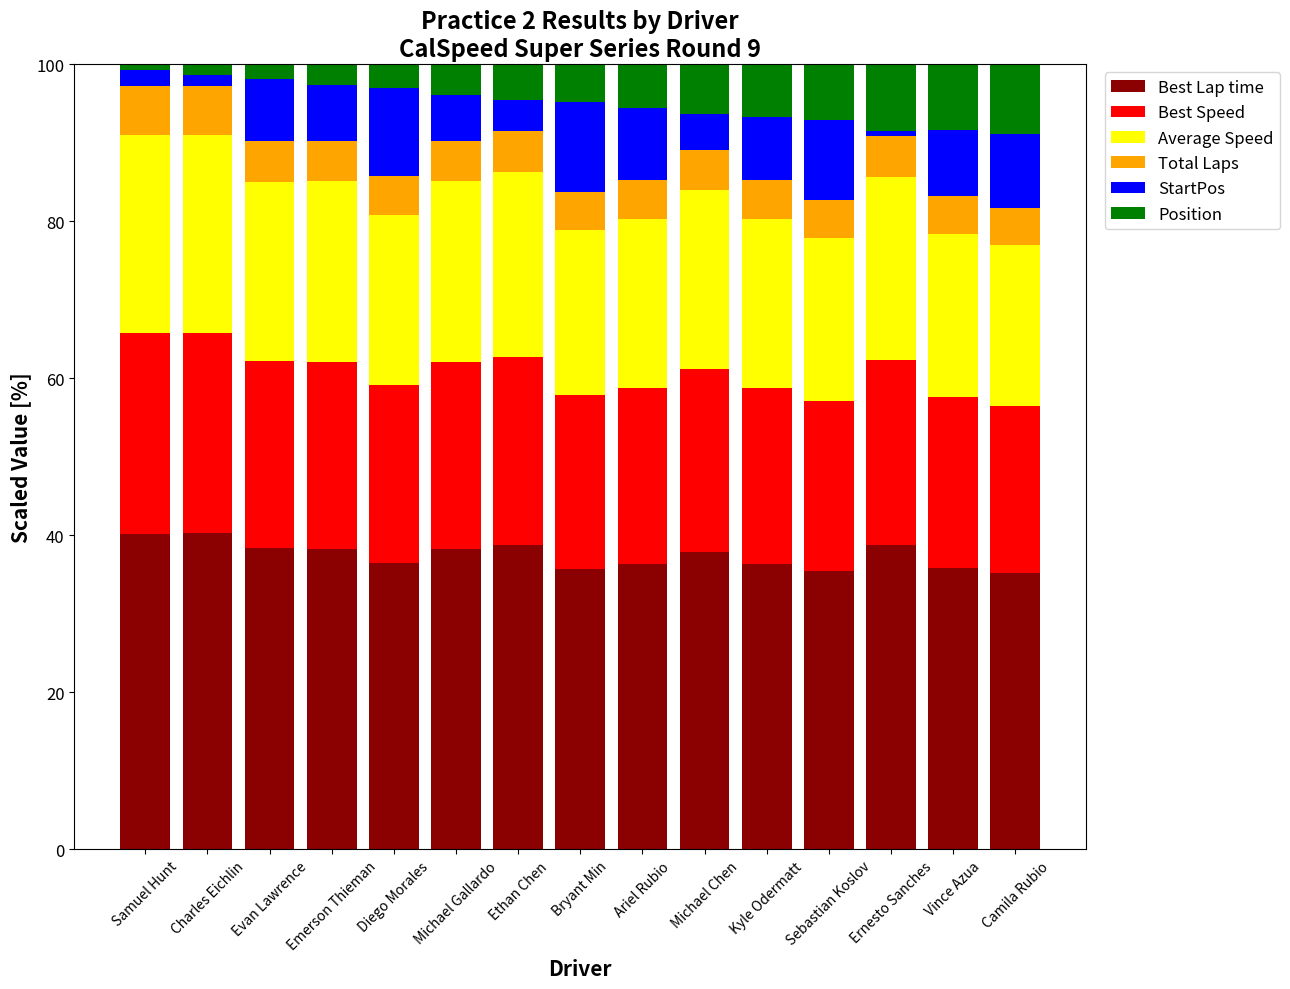

What is the total value across all series at Bryant Min?

100.0